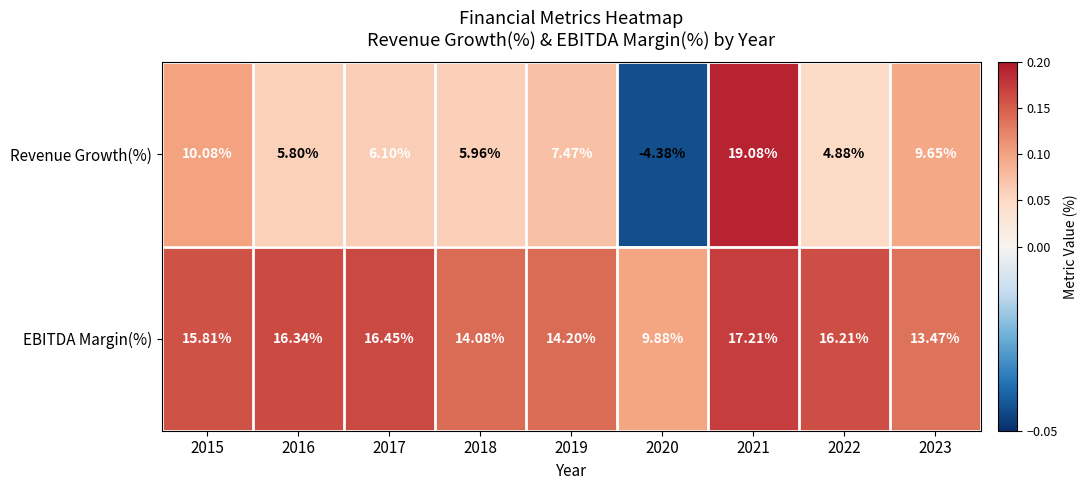

Rank the series by their average value, from lowest to highest.

Revenue Growth(%), EBITDA Margin(%)